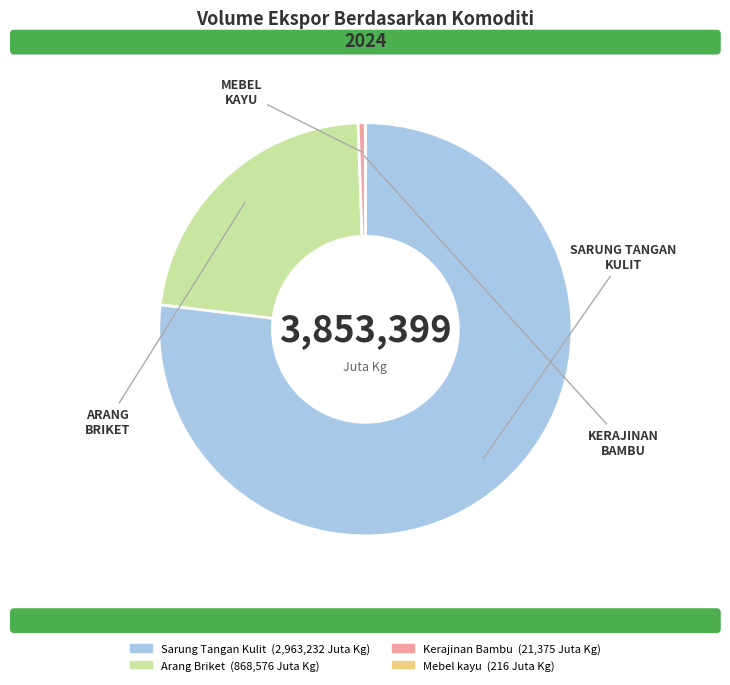

Which slice represents more than half of the pie?

Sarung Tangan Kulit